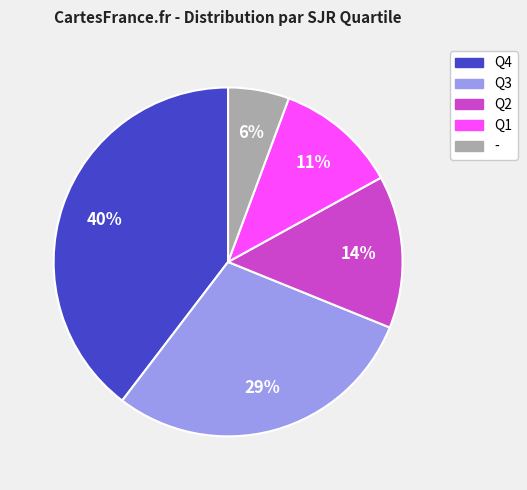

To the nearest percent, what is the difference between the largest and smallest slice percentages?

34%